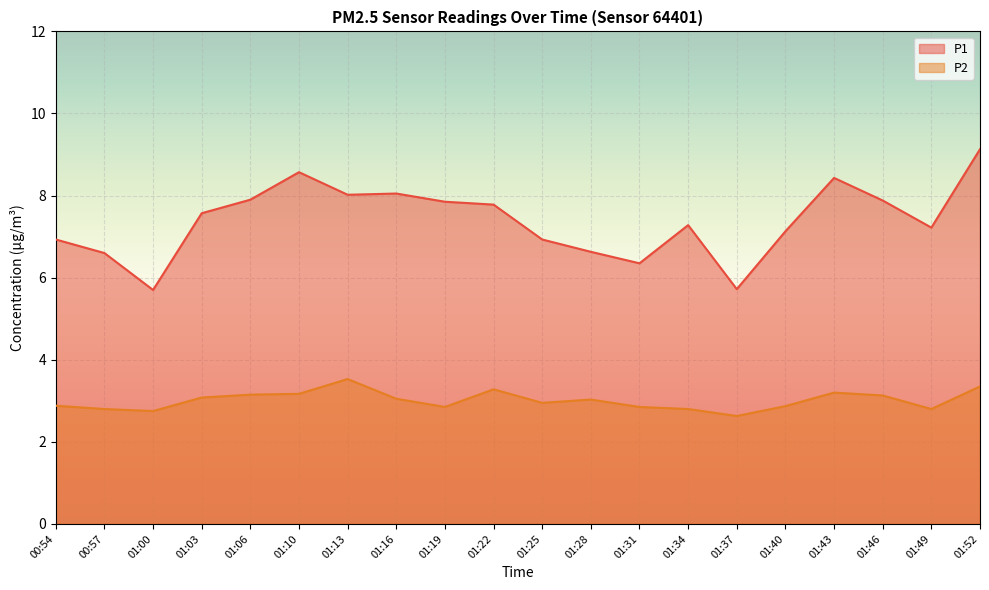

True or false: P1 and P2 intersect in this chart.

False